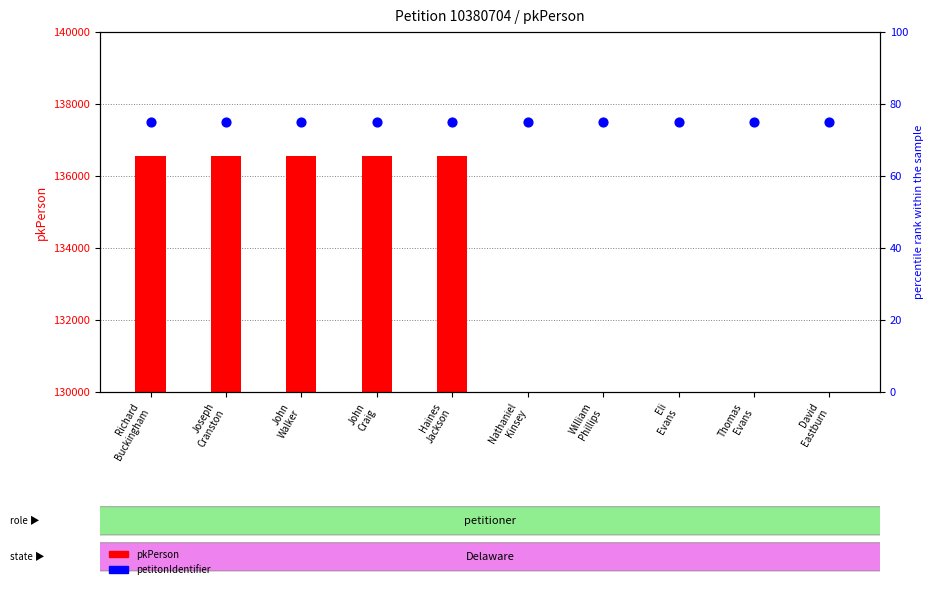

Which series has the largest Y range (max minus min)?

pkPerson